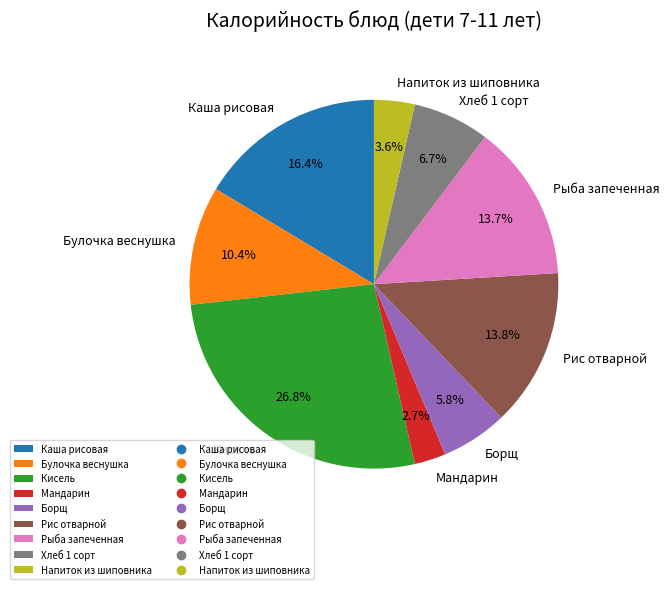

What is the ratio of the value at Хлеб 1 сорт to the value at Каша рисовая?

0.4